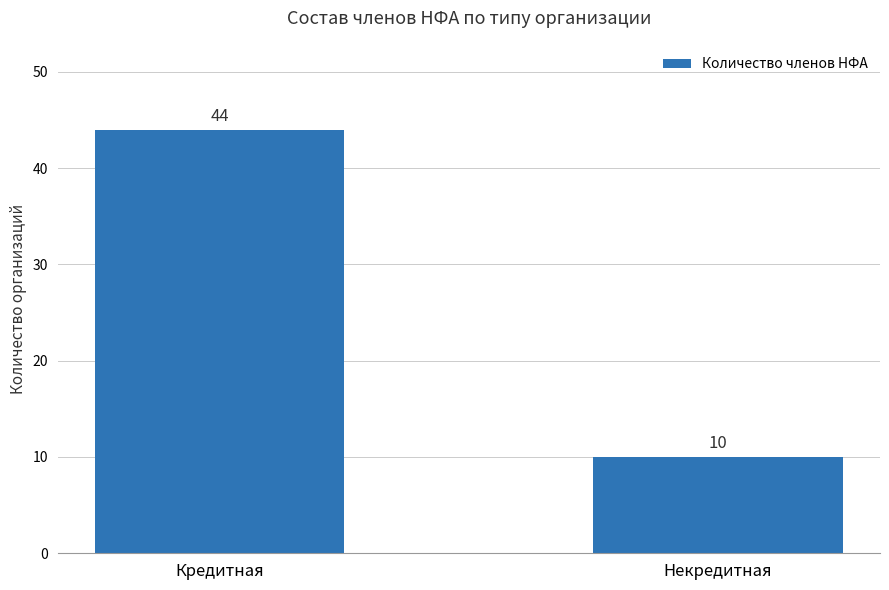

Rank the categories by value from lowest to highest.

Некредитная, Кредитная